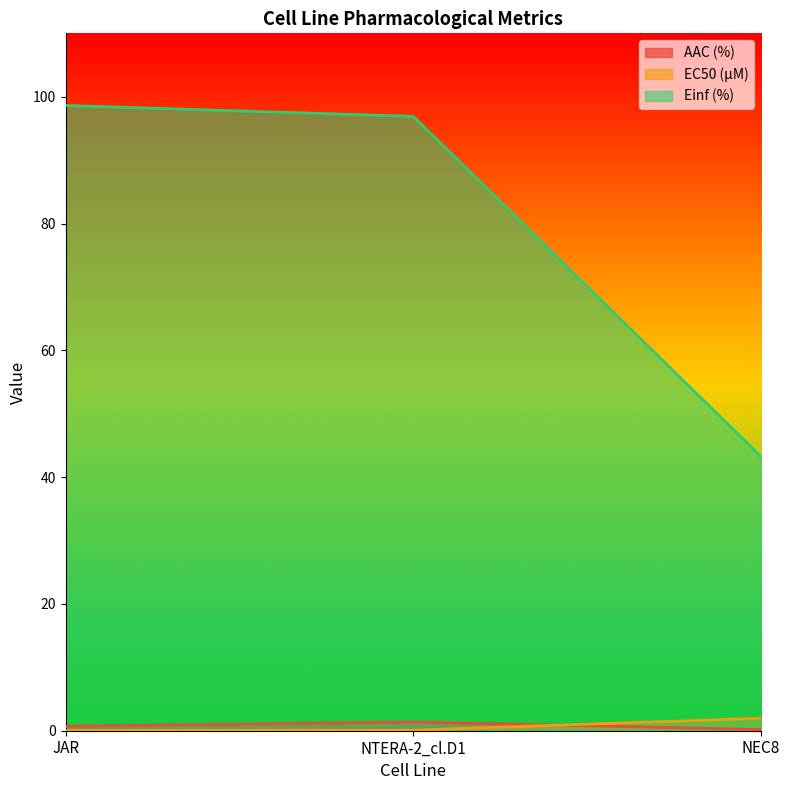

What is the sum of the Einf (%) values at NEC8 and JAR?

141.9